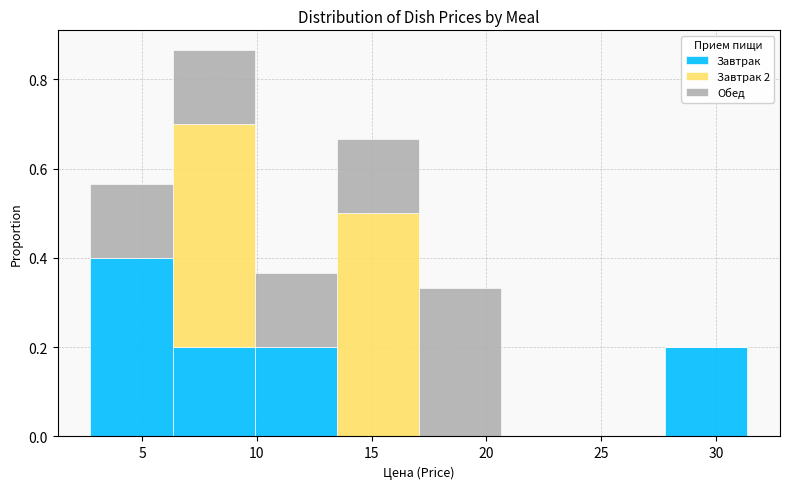

Reading left to right, list every stacked bar in this chart as the range it spans on the x-axis followed by its total height. Neither the bar edges nor the heights are printed on the chart, so give them approximately, as read against the axes.

3.0 to 6.5: 0.56
6.5 to 10.0: 0.86
10.0 to 13.5: 0.36
13.5 to 17.0: 0.66
17.0 to 20.5: 0.34
20.5 to 24.0: 0
24.0 to 28.0: 0
28.0 to 31.5: 0.20